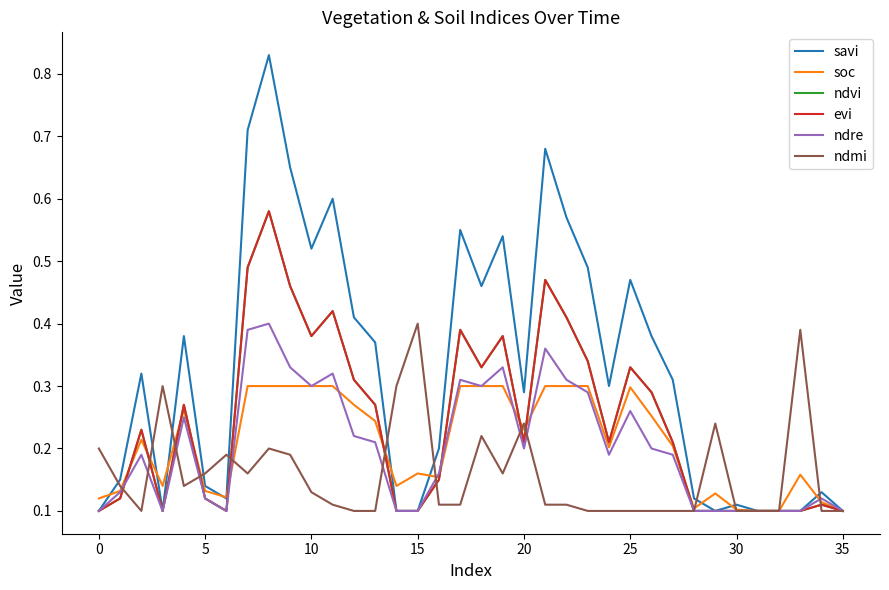

Does the chart have visible grid lines?

No